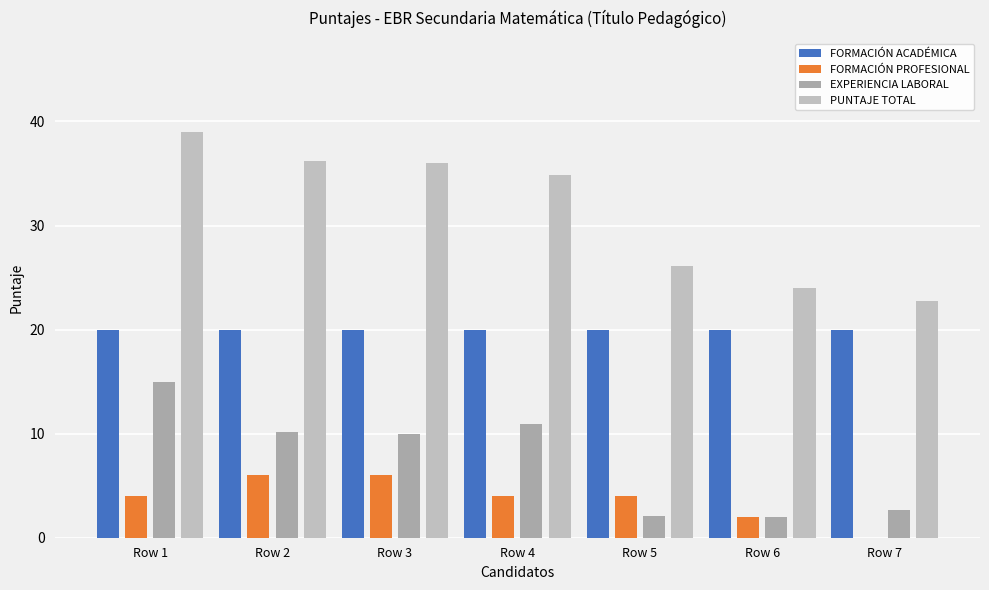

Count the number of categories in the chart.

7